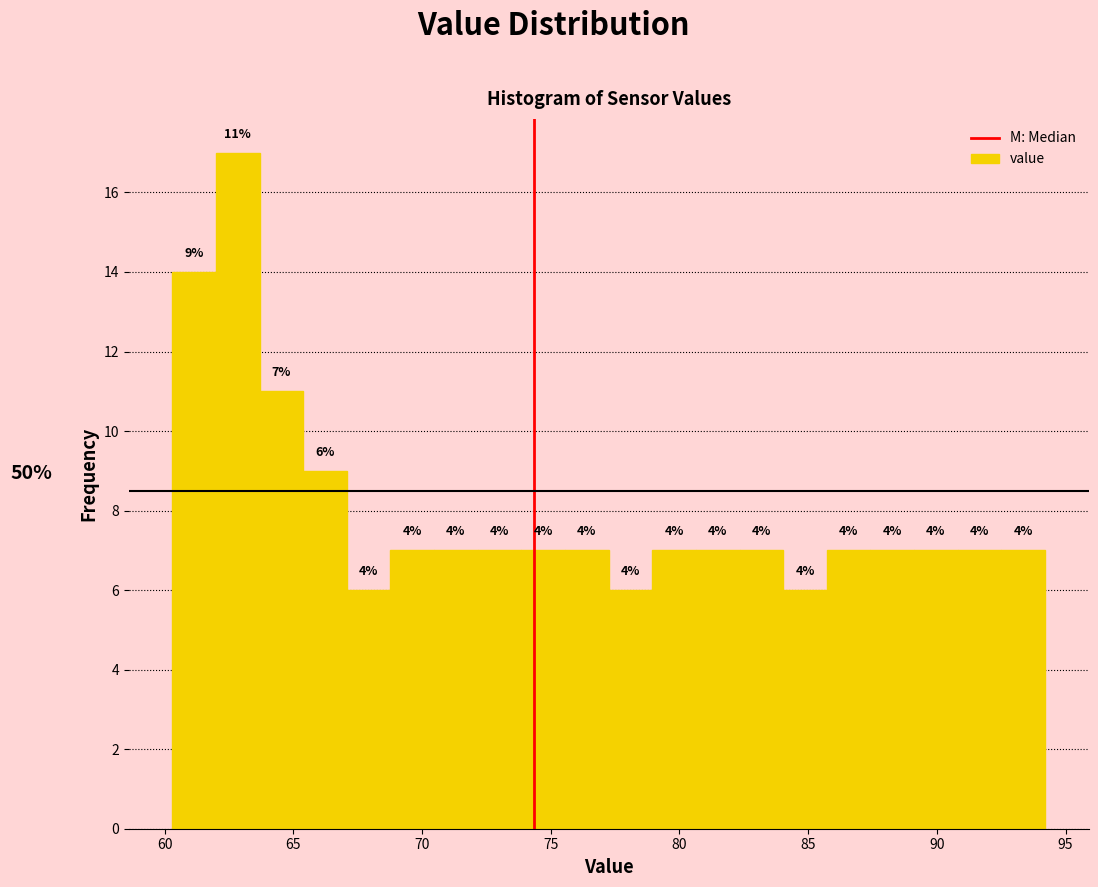

Around what value on the x-axis is the tallest bar? Give the approximate position of its centre, as read against the axis.

63.0